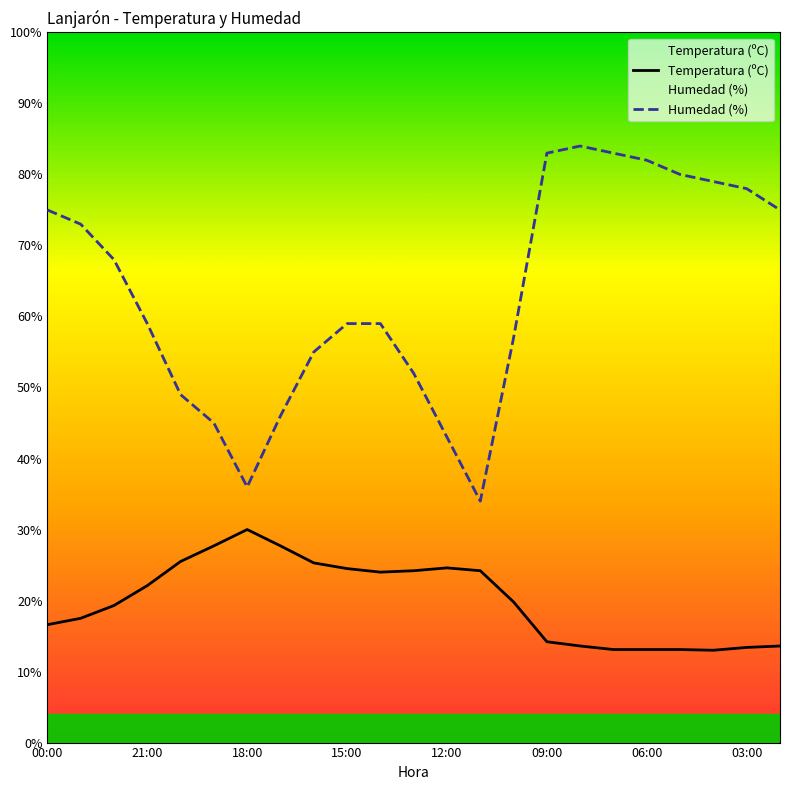

What is the maximum value for Humedad (%)?

84.0